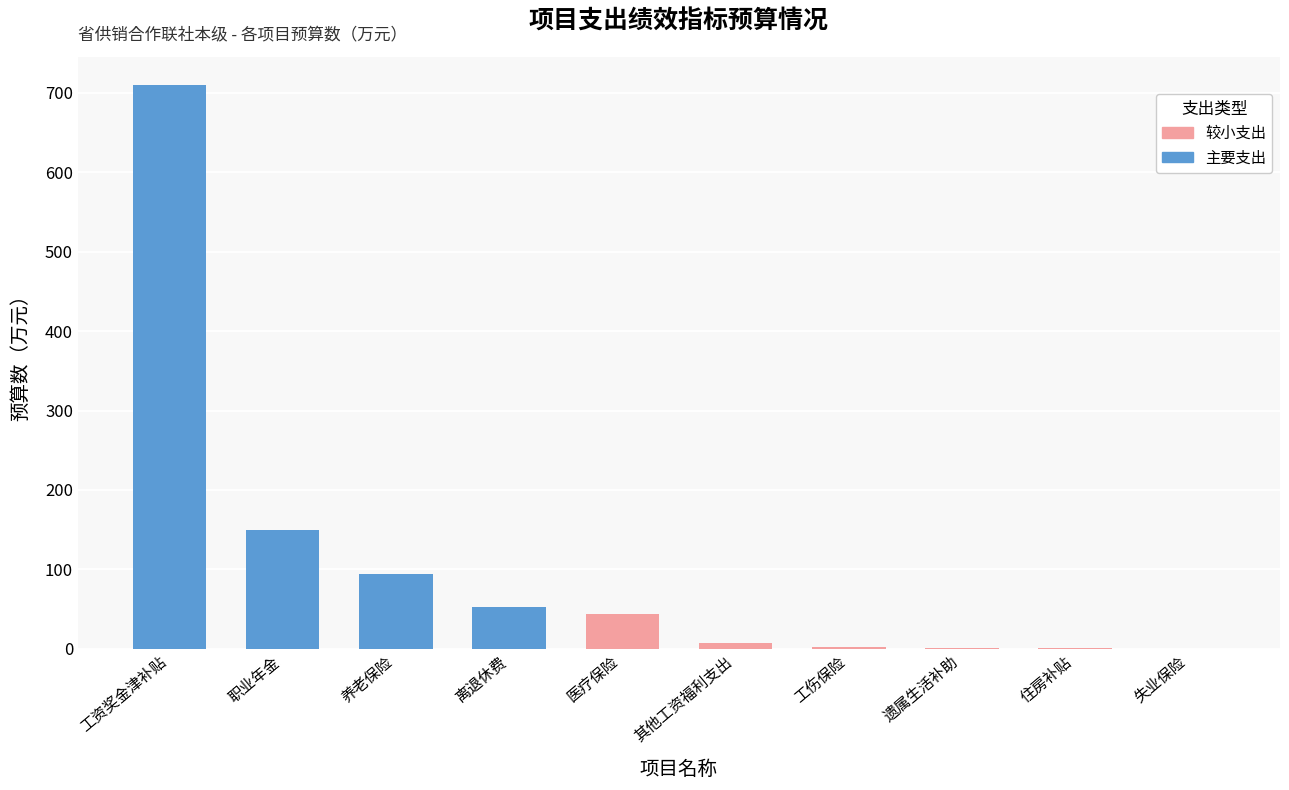

What is the approximate value at 工资奖金津补贴?

709.8